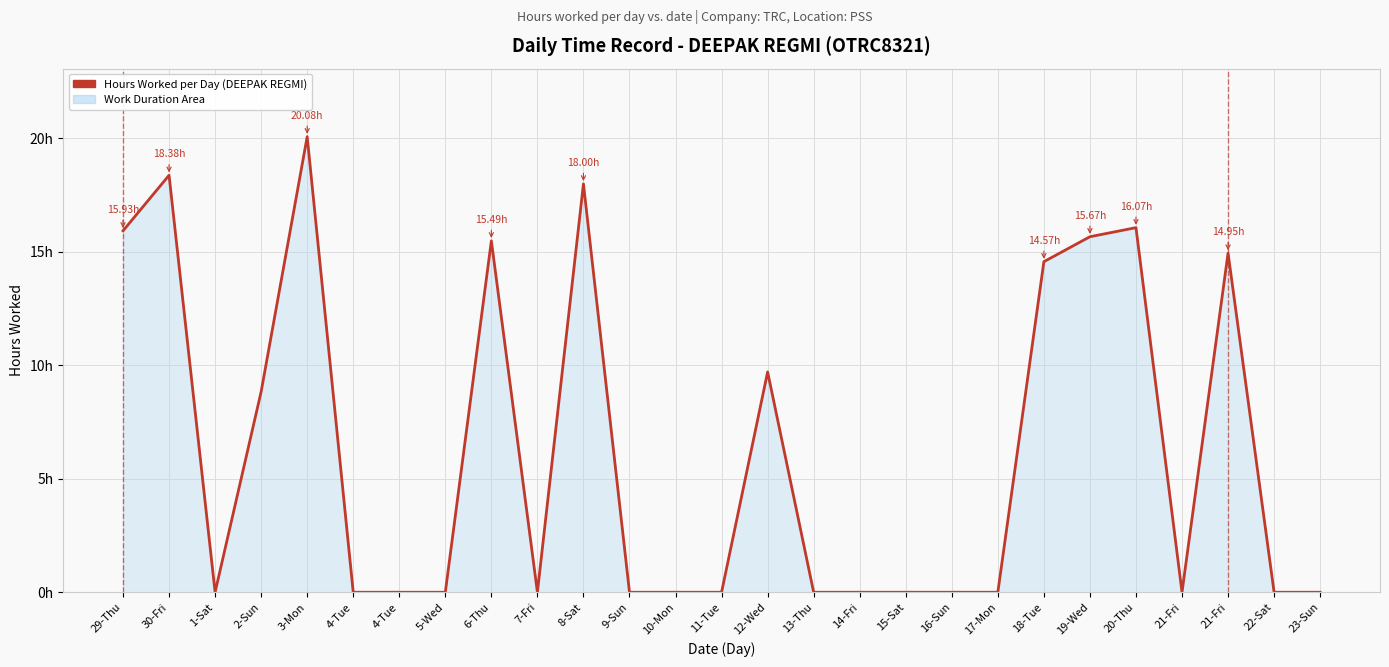

Does the chart display data point markers on the line(s)?

No